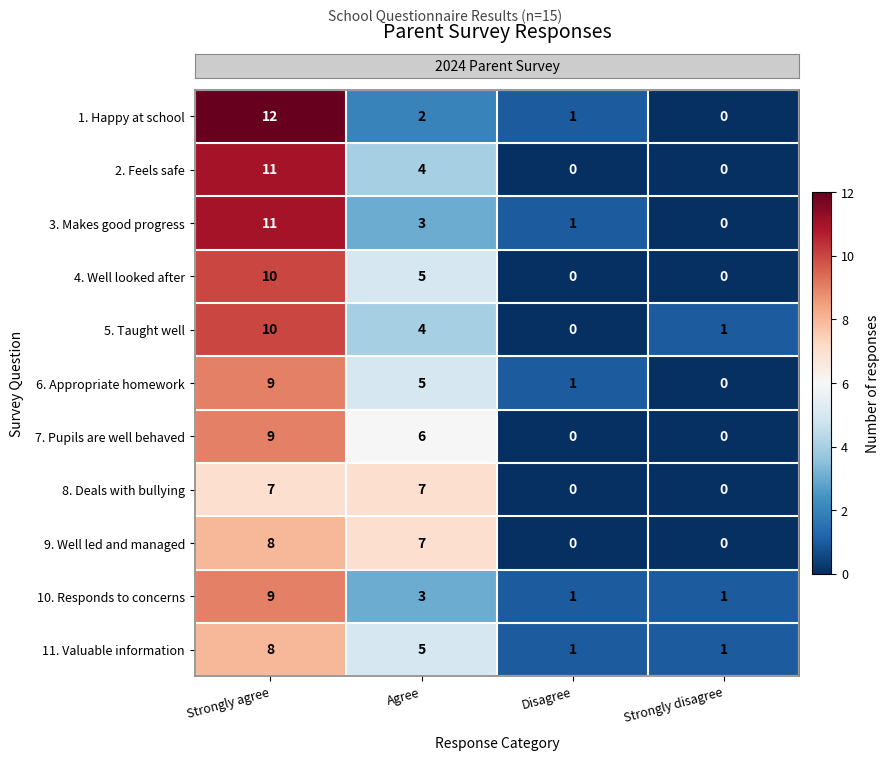

What is the spread (max minus min) of values at Strongly agree?

5